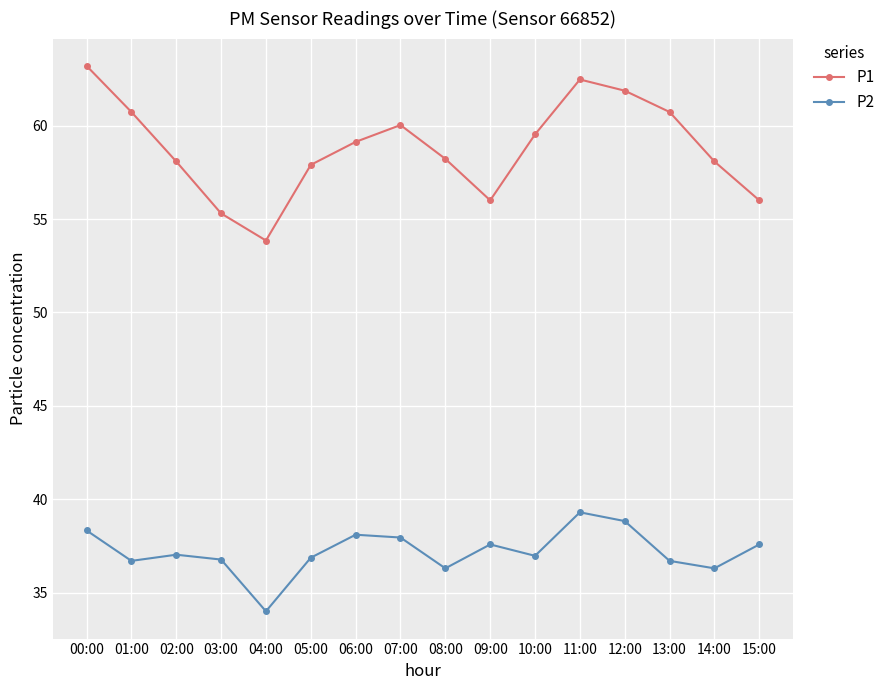

What is the value of the P1 point at the 16th from the left?

56.0